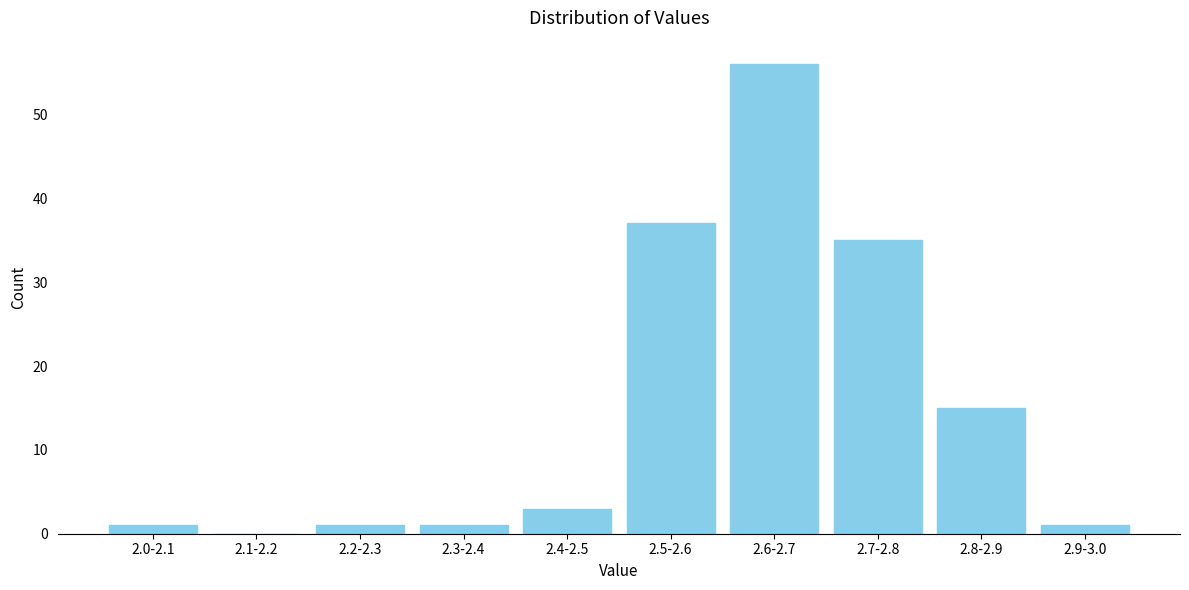

Reading right to left, transcribe all the data shown in this chart.

2.9-3.0=1	2.8-2.9=15	2.7-2.8=35	2.6-2.7=56	2.5-2.6=37	2.4-2.5=3	2.3-2.4=1	2.2-2.3=1	2.1-2.2=0	2.0-2.1=1